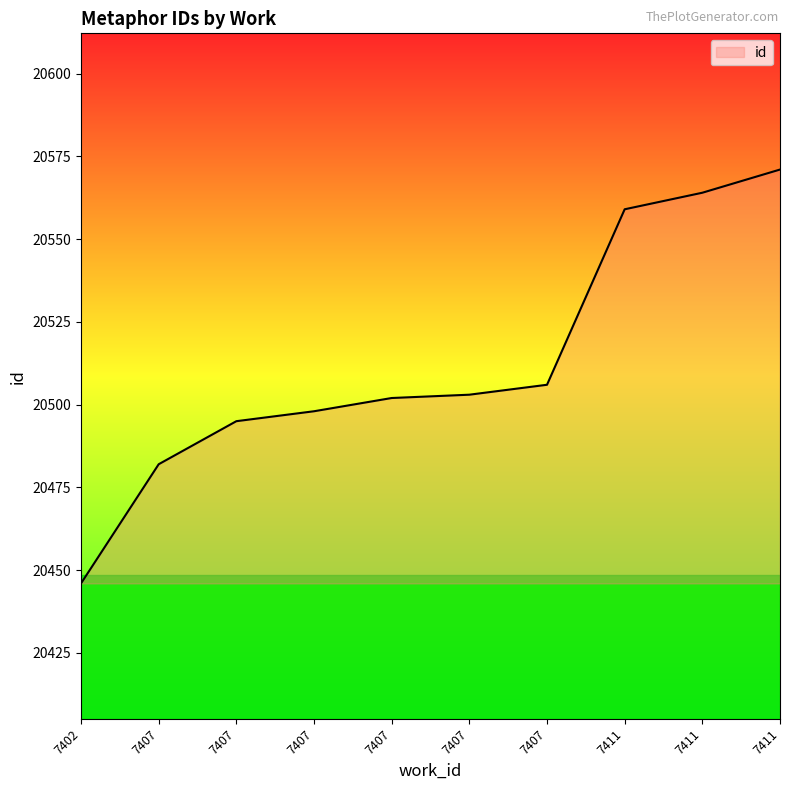

Does the chart display data point markers on the line(s)?

No